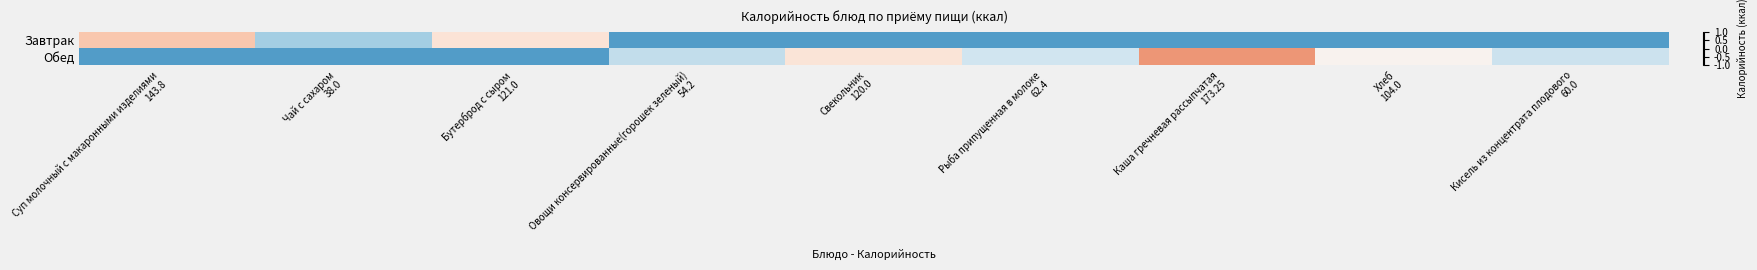

At which category is the sum across all series the highest?

Каша гречневая рассыпчатая
173.25